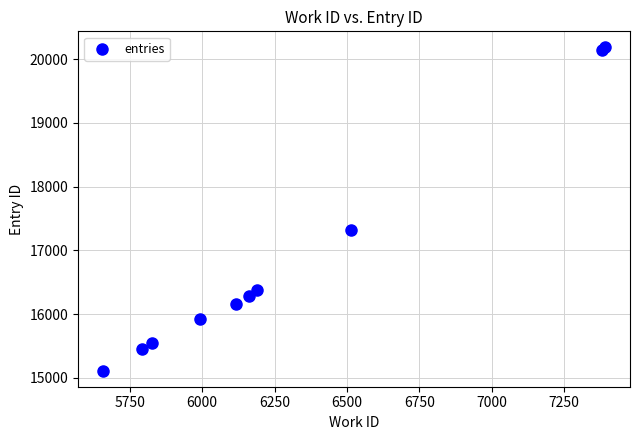

What Y value in the scatter plot is closest to 17648?

17327